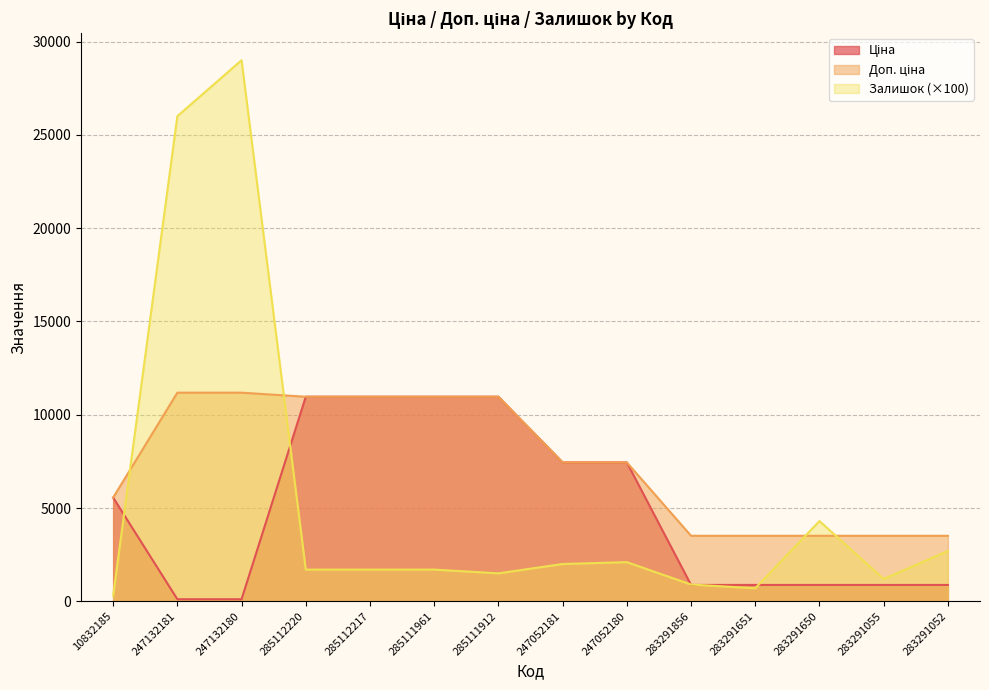

List the series in order of their overall mean, lowest first.

Ціна, Залишок, Доп. ціна